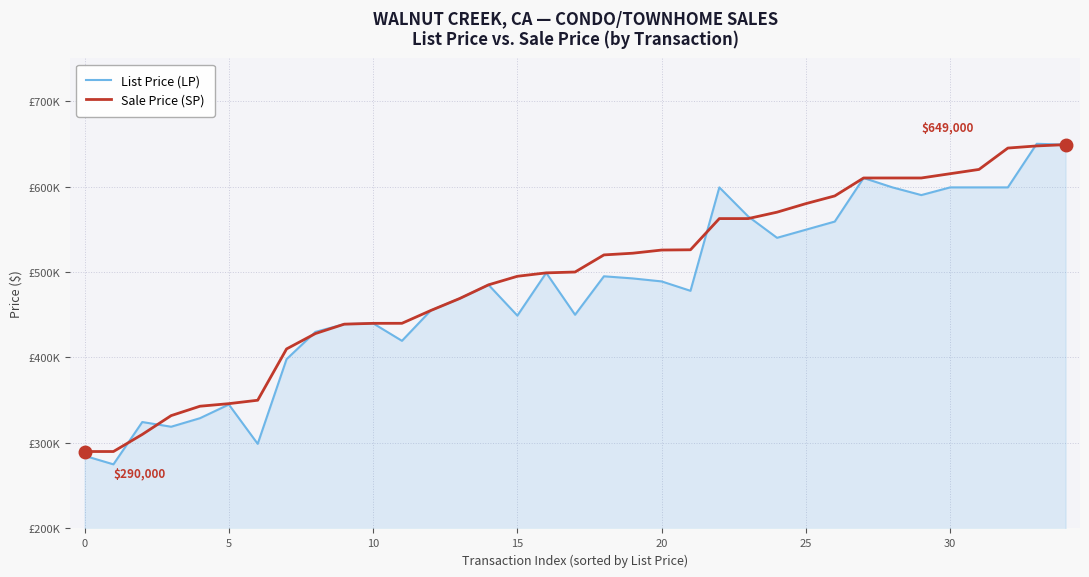

Does the chart have visible grid lines?

Yes